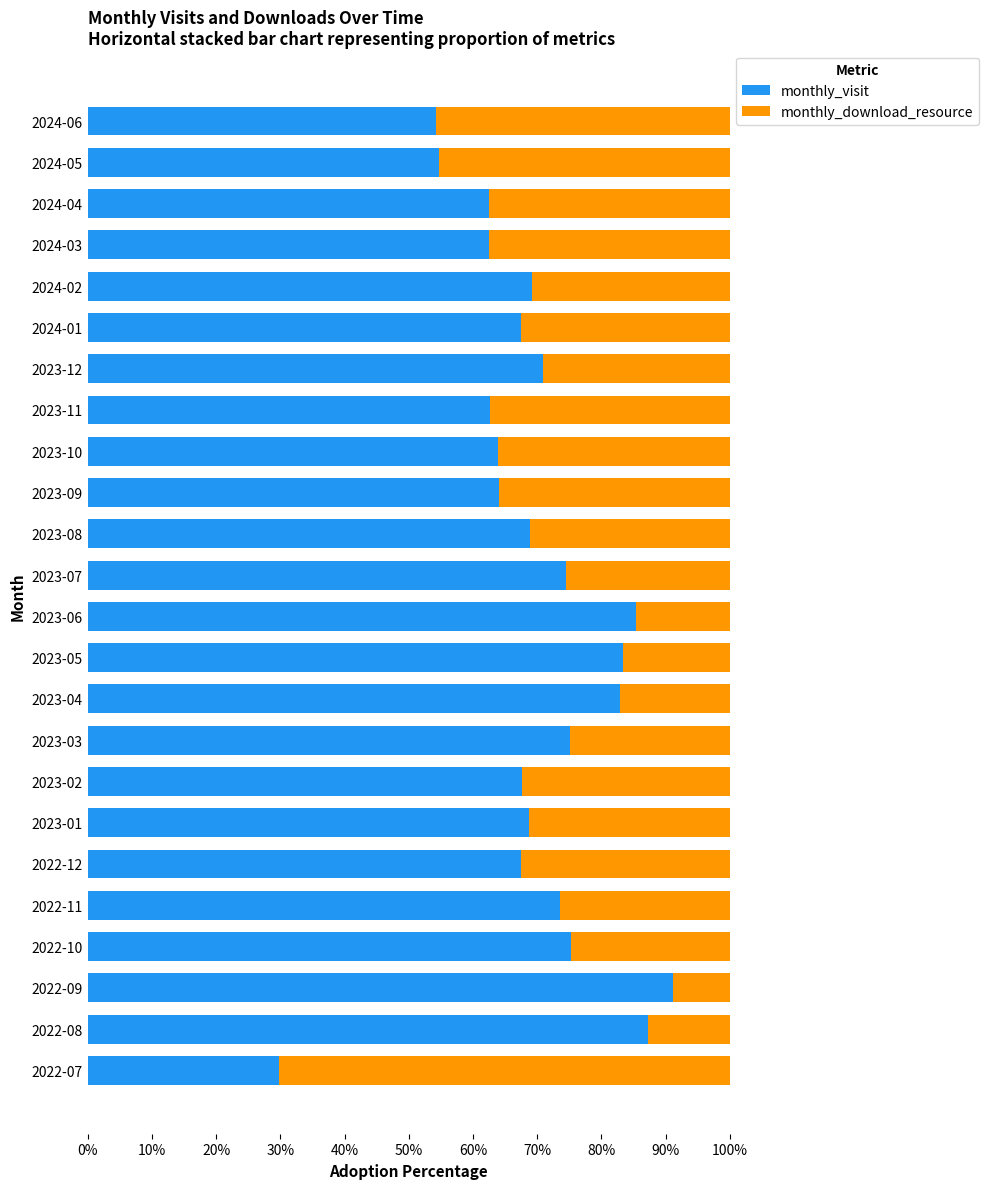

Which category has the lowest value in the monthly_visit series?

2022-07